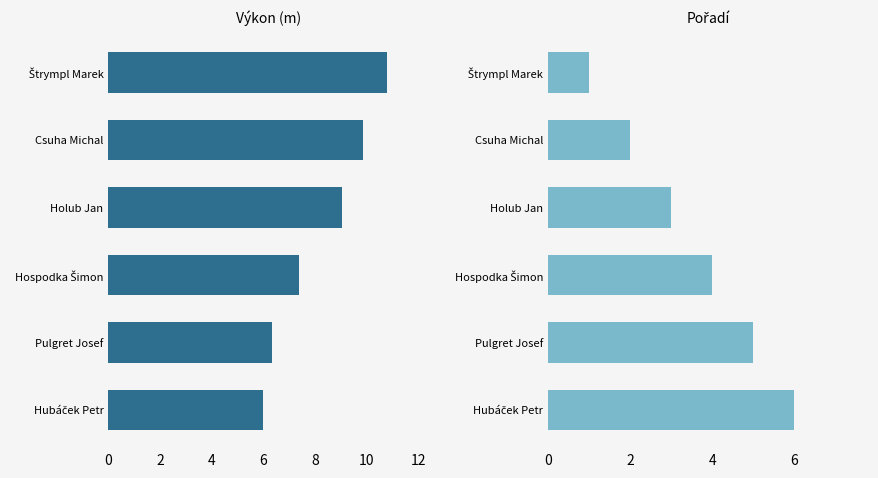

At how many categories does at least one series exceed 1?

6